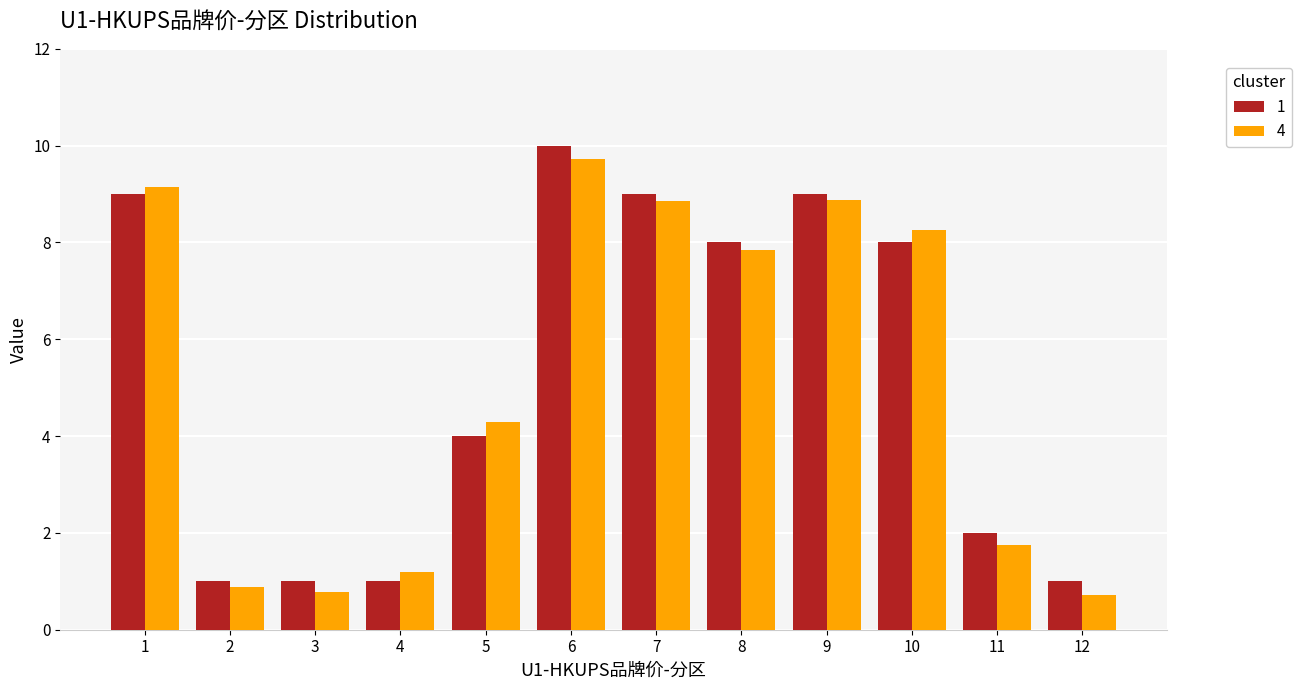

Reading left to right, extract all data points from this chart.

cluster_1: 1=9.0	2=1.0	3=1.0	4=1.0	5=4.0	6=10.0	7=9.0	8=8.0	9=9.0	10=8.0	11=2.0	12=1.0
cluster_4: 1=9.1	2=0.9	3=0.8	4=1.2	5=4.3	6=9.7	7=8.8	8=7.9	9=8.9	10=8.3	11=1.7	12=0.7